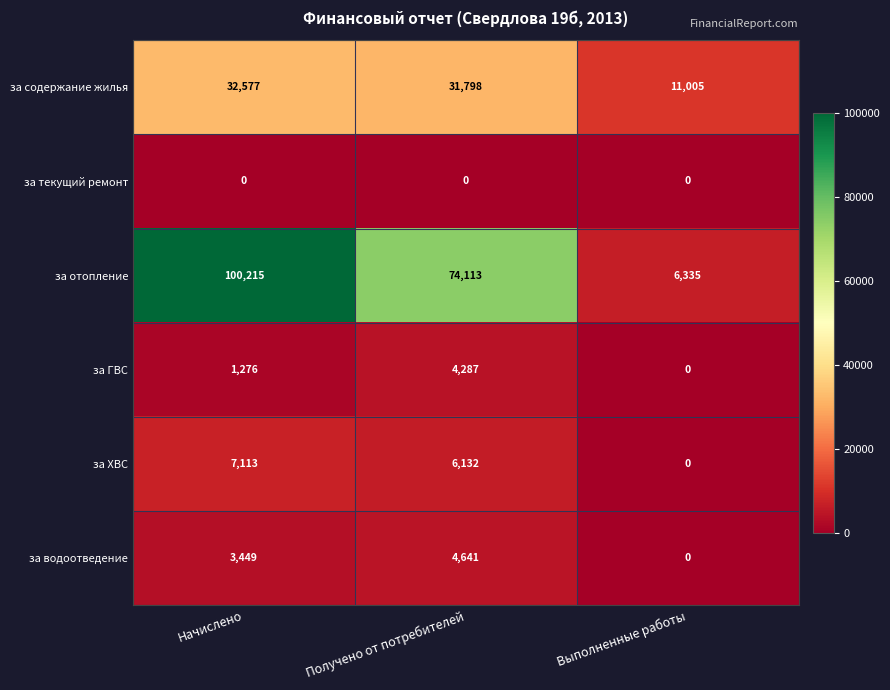

Count the number of data series in this chart.

6